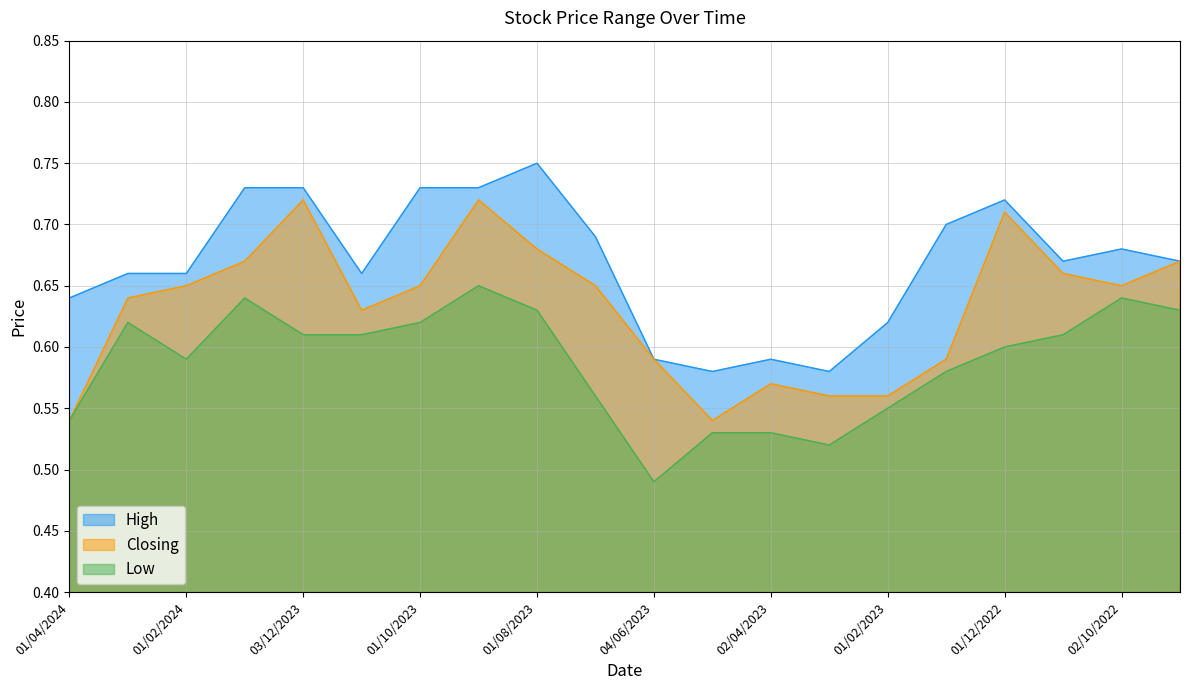

What position from the left is 02/01/2023?

16